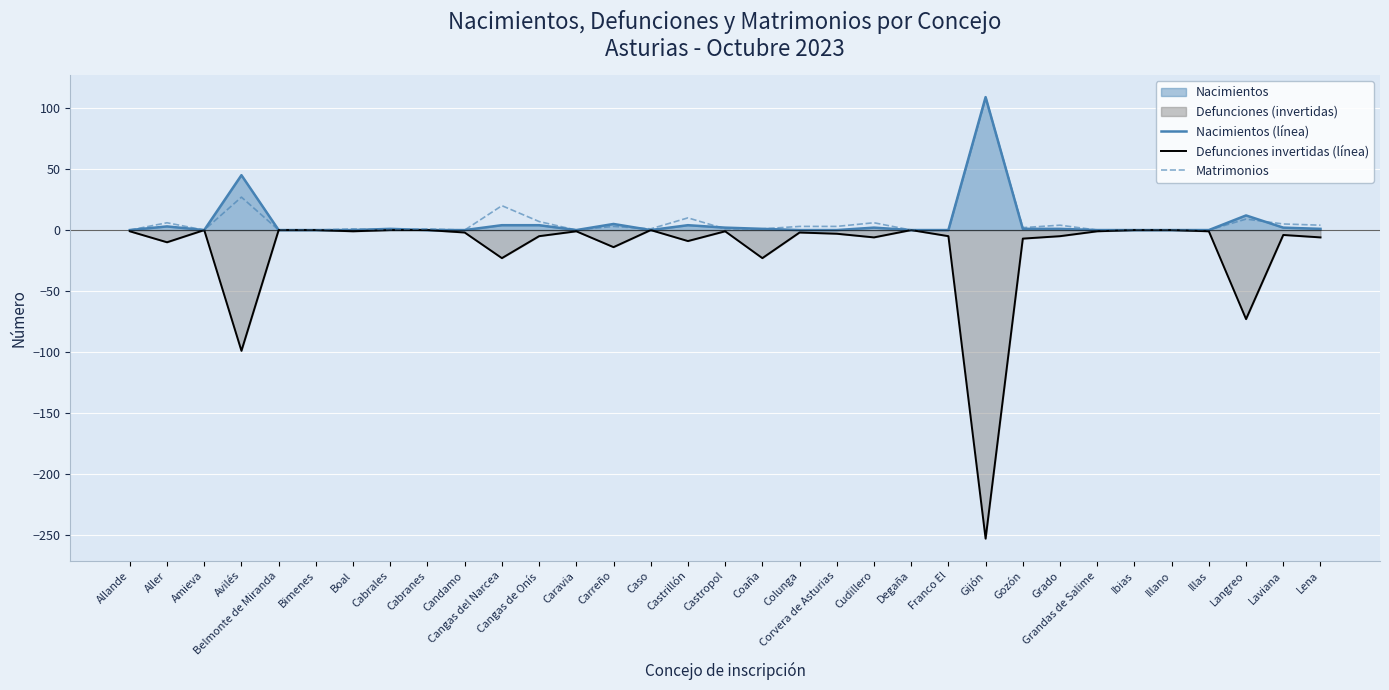

Reading left to right, what are all the values shown in this chart?

Nacimientos (línea): 0	3	0	45	0	0	0	1	0	0	4	4	0	5	0	4	2	1	0	0	2	0	0	109	1	1	0	0	0	0	12	2	1
Defunciones invertidas (línea): -1	-10	0	-99	0	0	-1	0	0	-2	-23	-5	-1	-14	0	-9	-1	-23	-2	-3	-6	0	-5	-253	-7	-5	-1	0	0	-1	-73	-4	-6
Matrimonios: 0	6	0	27	0	0	1	0	1	0	20	7	0	3	1	10	1	1	3	3	6	0	0	108	2	4	0	0	0	0	9	5	4